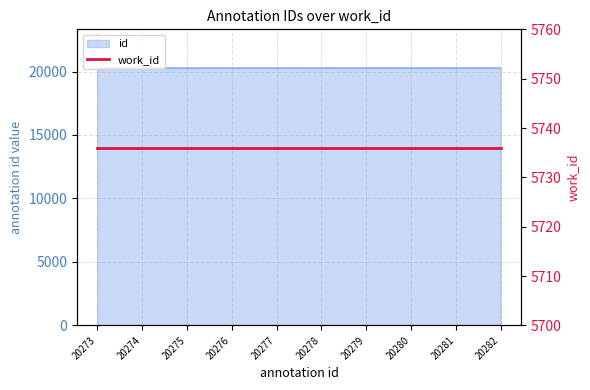

What is the value of the 9th point from the left?

20281